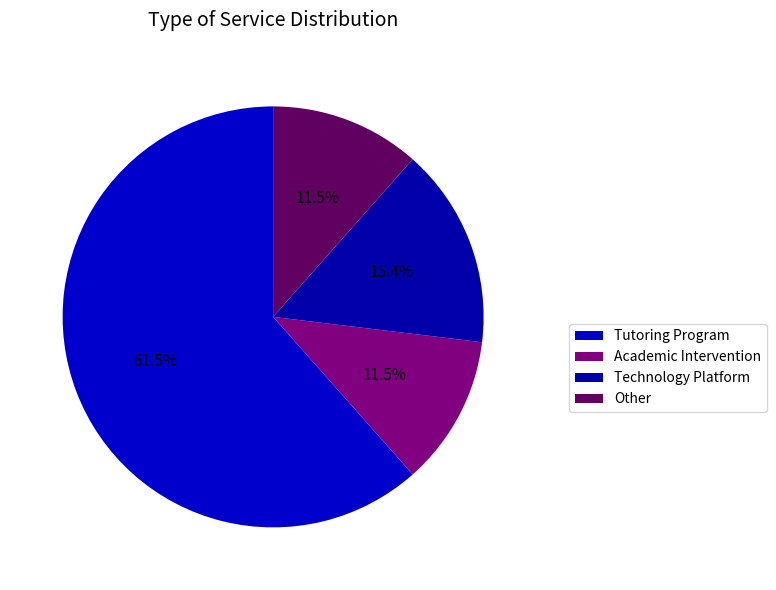

How many slices are in this pie chart?

4